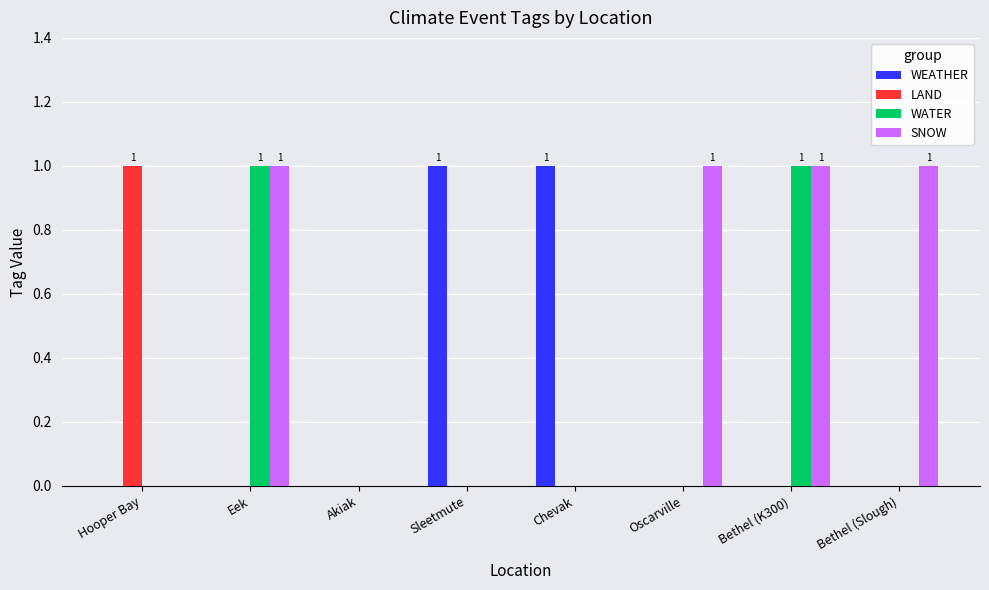

The SNOW series shows -1 at Sleetmute. True or false?

False